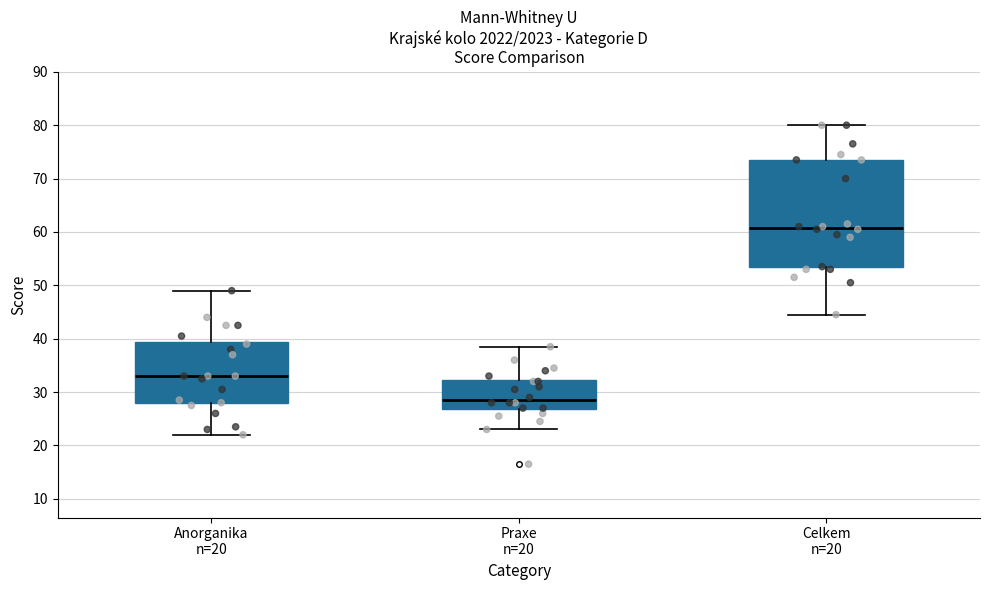

Which box's median line is the lowest?

Praxe n=20